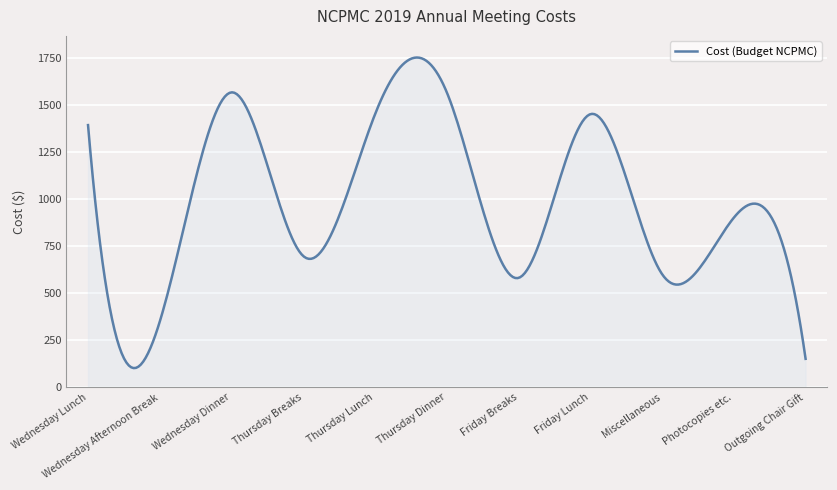

What is the maximum value shown in the chart?

1751.1